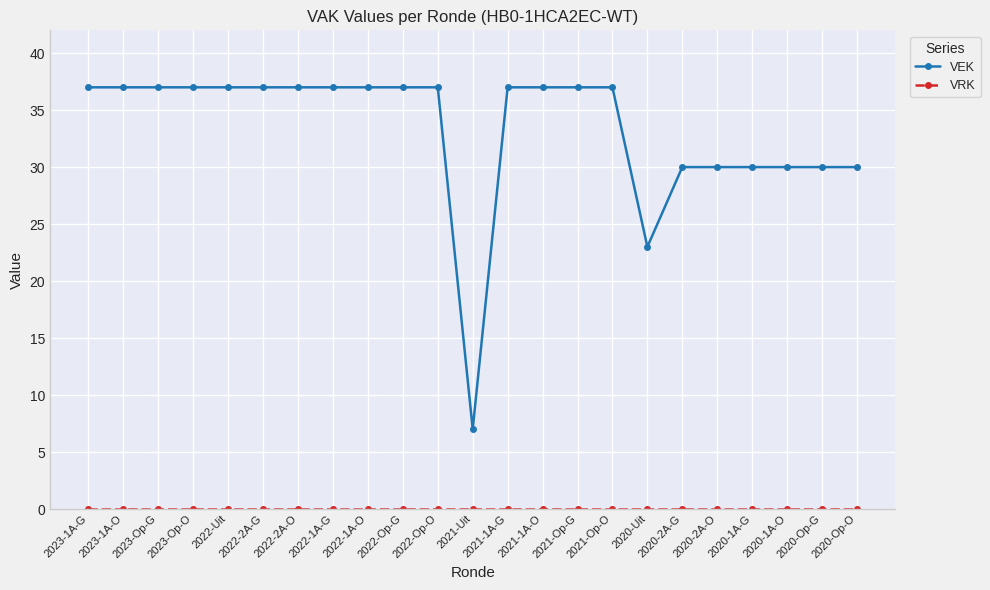

What is the greatest value displayed?

37